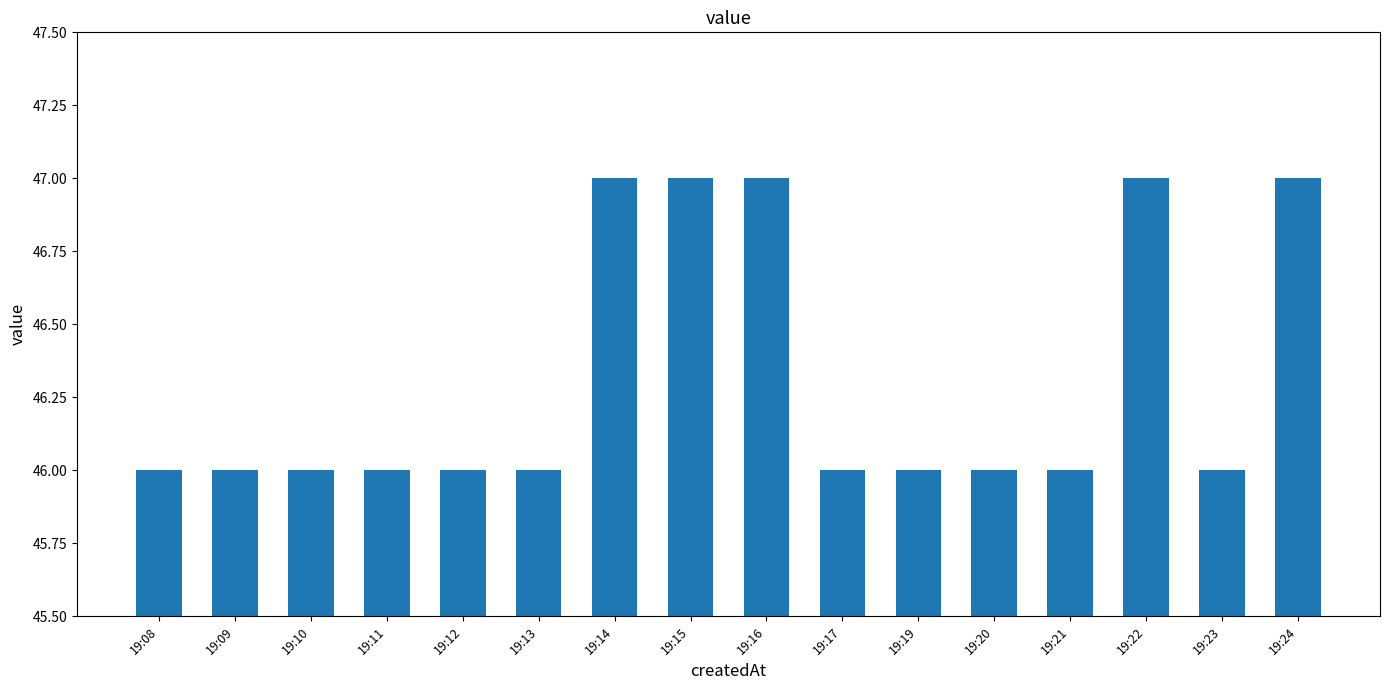

Reading left to right, transcribe all the data shown in this chart.

19:08=46	19:09=46	19:10=46	19:11=46	19:12=46	19:13=46	19:14=47	19:15=47	19:16=47	19:17=46	19:19=46	19:20=46	19:21=46	19:22=47	19:23=46	19:24=47